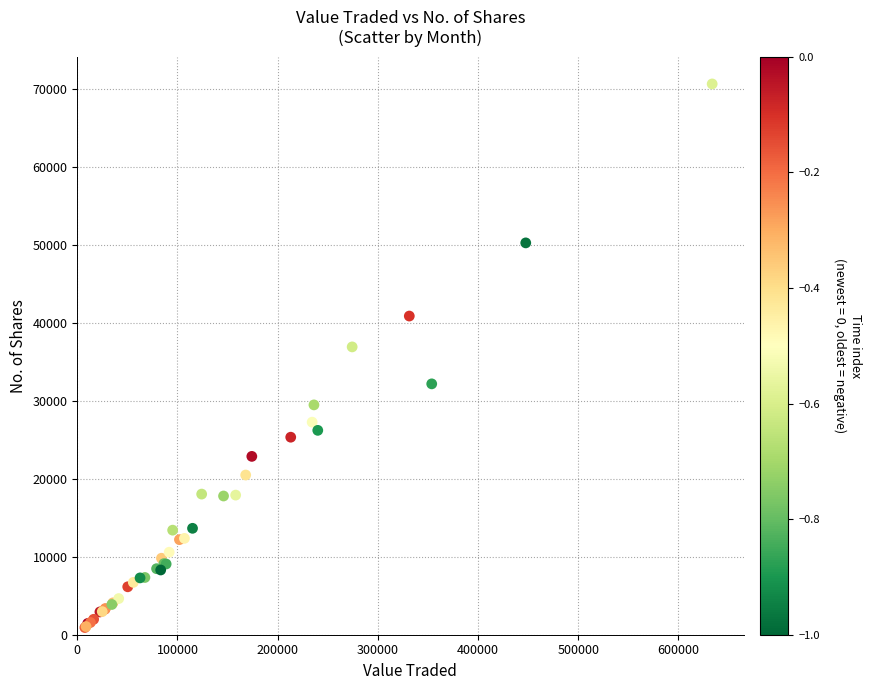

What Y value in the scatter plot is closest to 35796?

36930